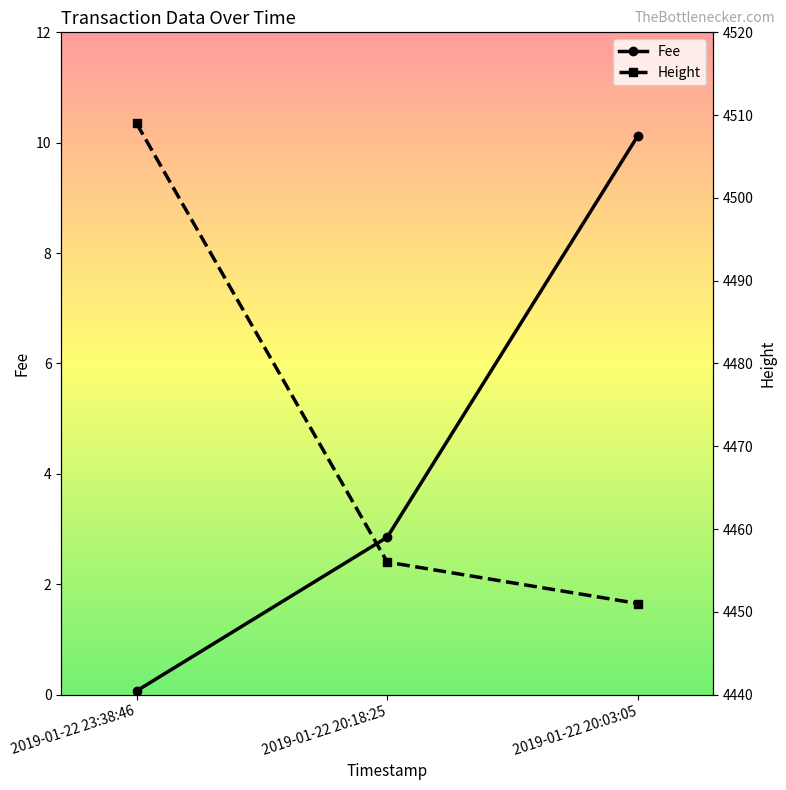

True or false: Fee has a value of 2.9 at 2019-01-22 20:18:25.

True